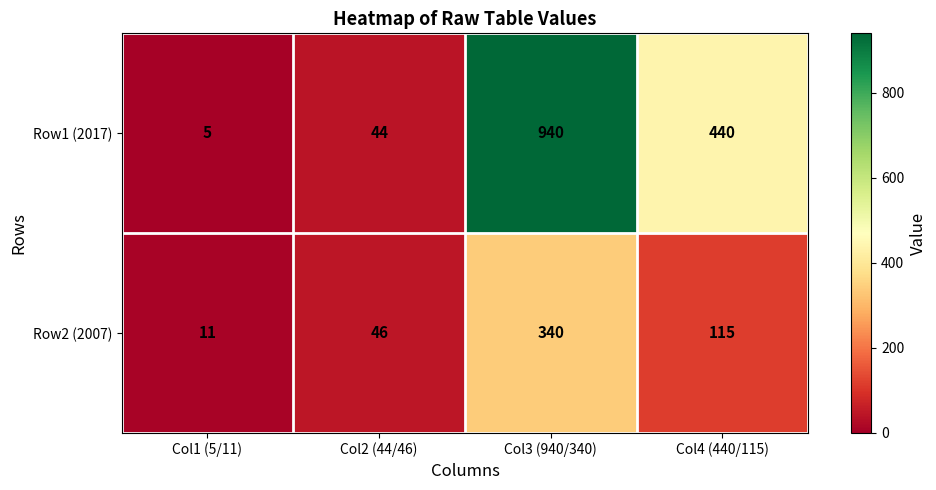

Count the number of data series in this chart.

2